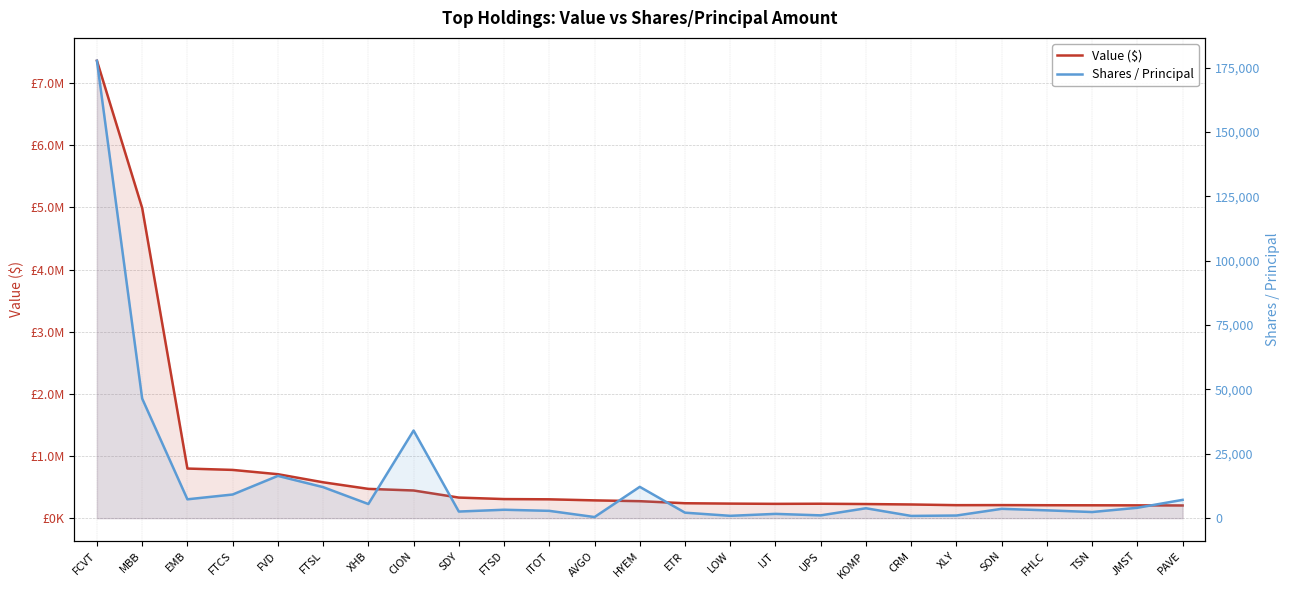

What position from the left is FTSD?

10